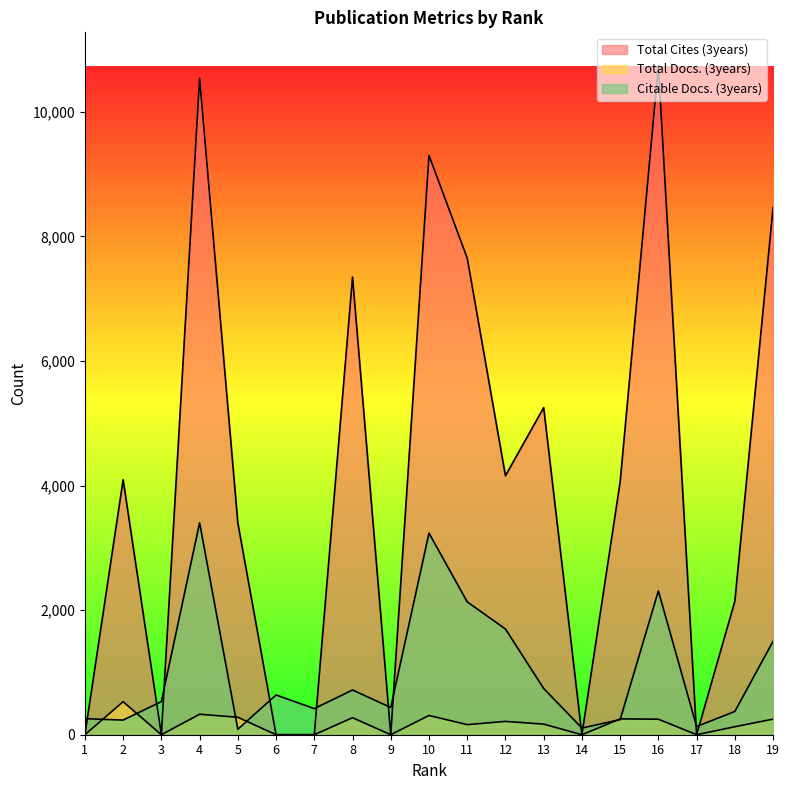

Which series changed the most between 13 and 16?

Total Cites (3years)